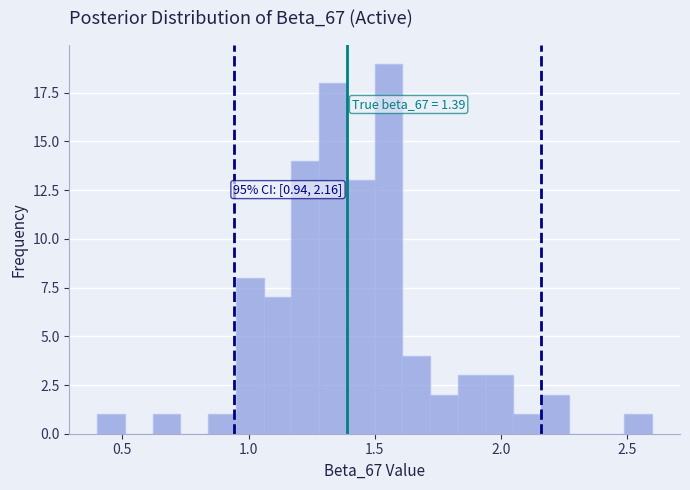

Read against the x-axis, roughly where is the centre of the tallest bar?

1.55